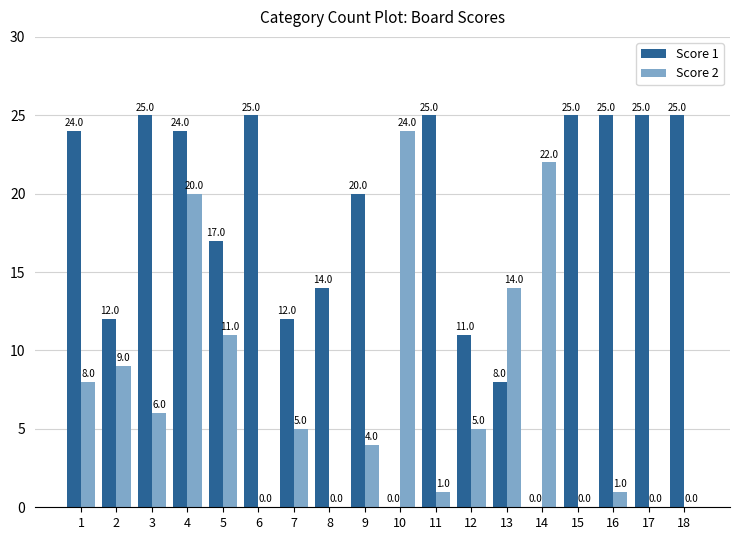

At which label is Score 2 closest to 12?

5